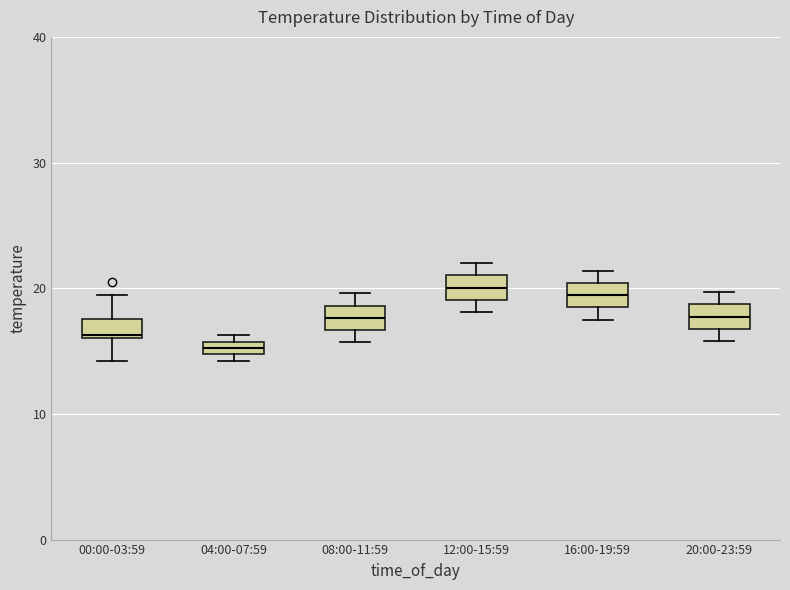

Which box has the lowest median line?

04:00-07:59